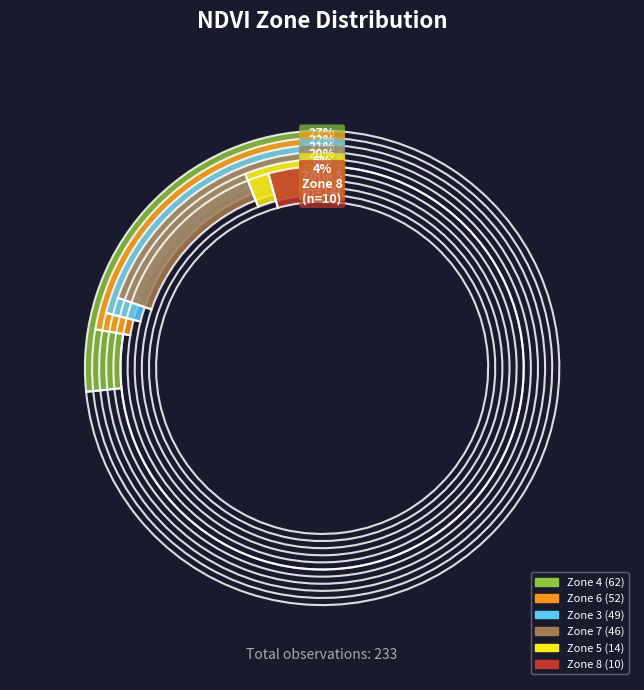

Is it true that Zone 3 is 21% of the pie?

True